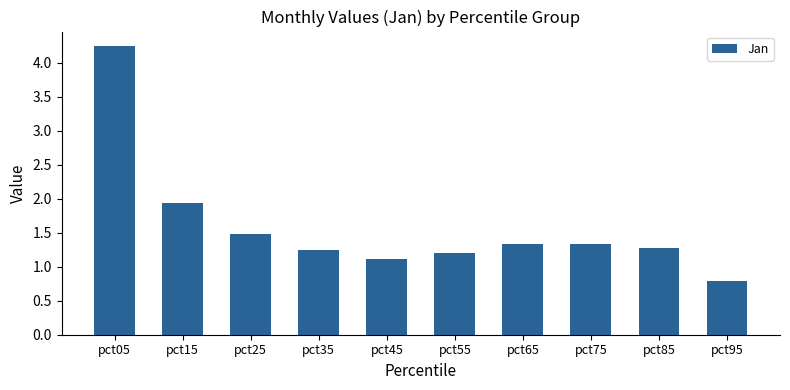

The value at pct15 is 0.8. True or false?

False